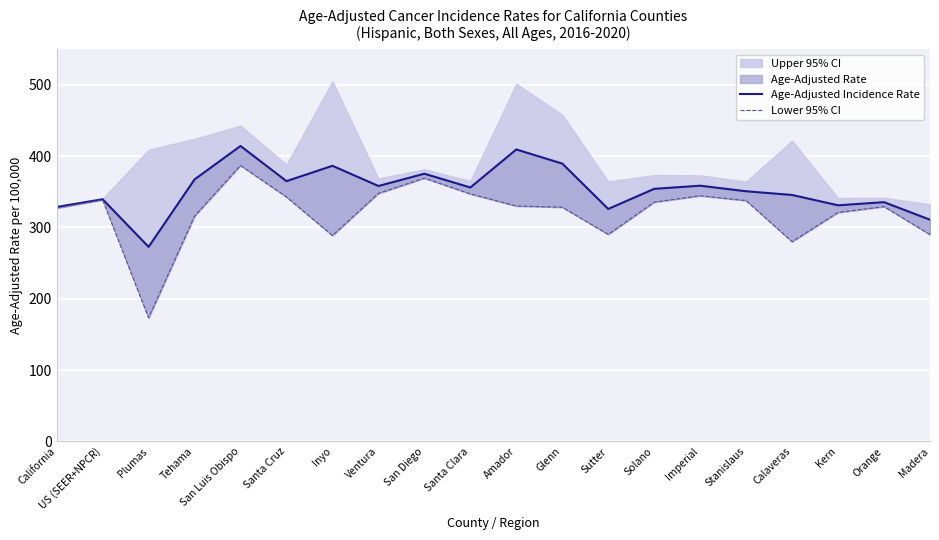

The Age-Adjusted Incidence Rate series shows 326.0 at Sutter. True or false?

True